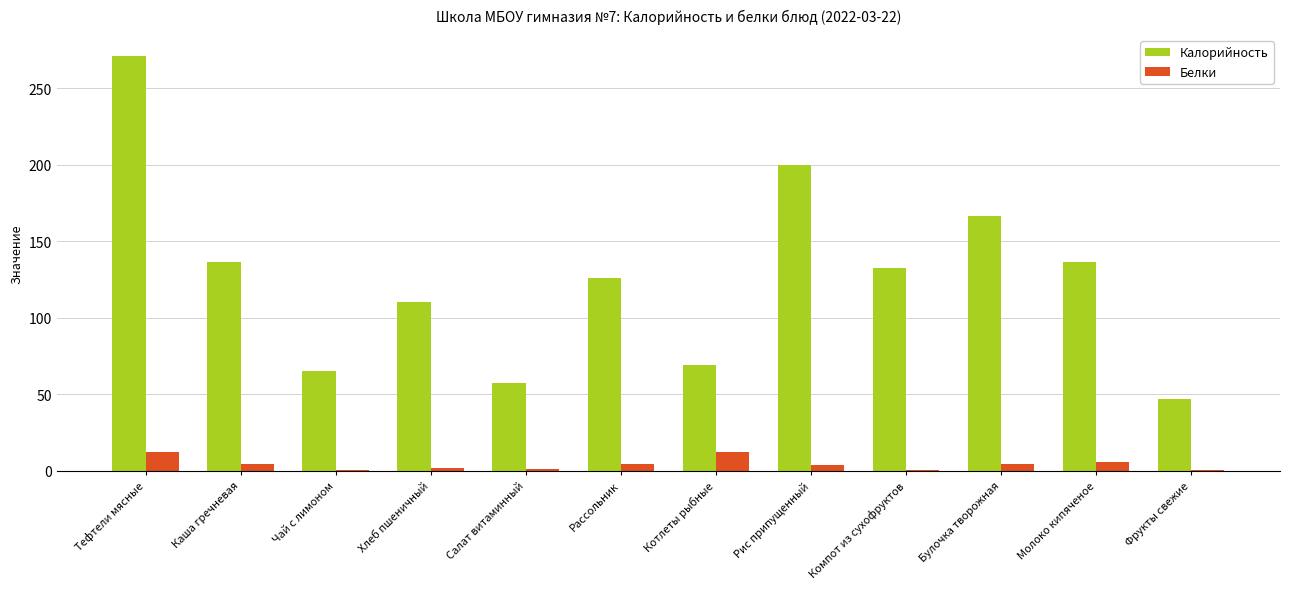

Are the bars grouped side by side (vs. stacked)?

Yes